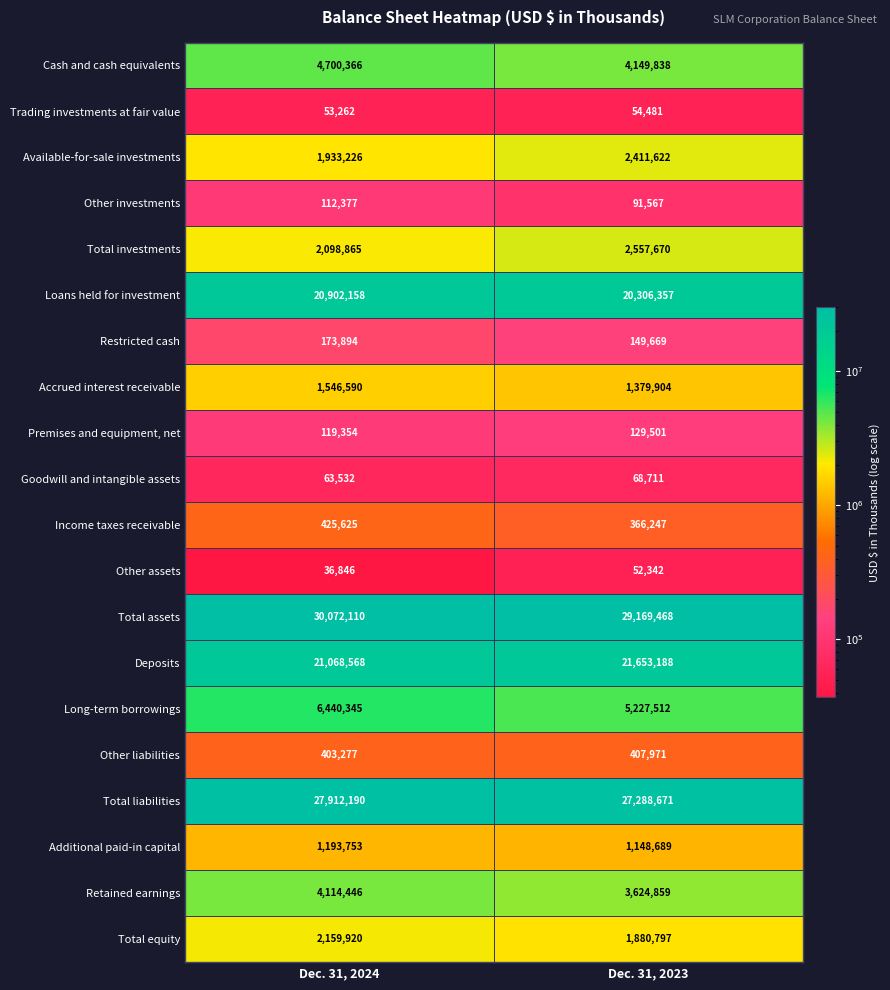

At which category is the sum across all series the highest?

Dec. 31, 2024